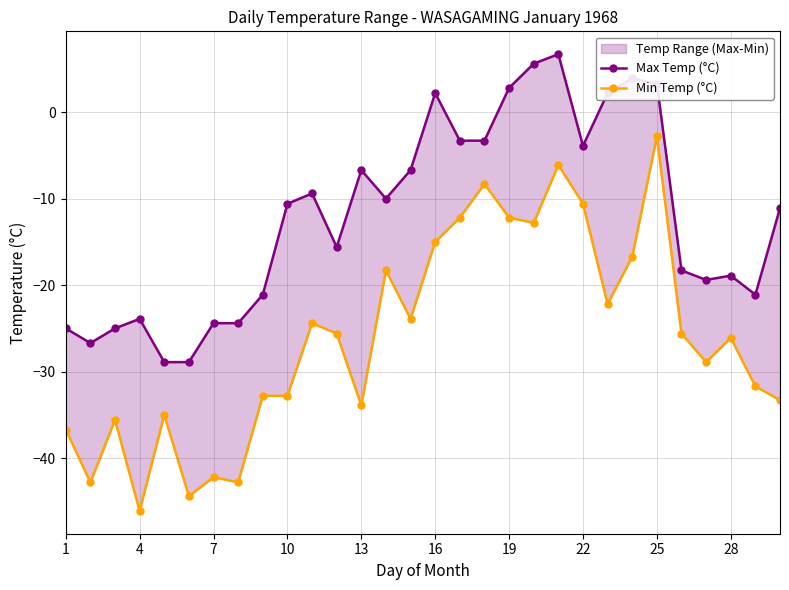

How many values in the Min Temp (°C) series are below -25?

17